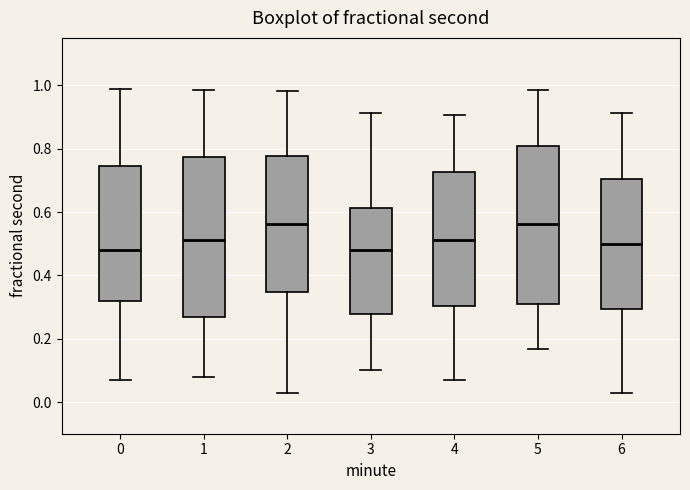

Reading left to right, transcribe this box plot: for each box, give where its median line is, the range the box spans, and where its two whiskers end, as read against the y-axis. The values are not printed on the chart, so give them approximately, as read against the axis.

0: median 0.48, box 0.32 to 0.74, whiskers 0.08 to 0.98
1: median 0.52, box 0.26 to 0.78, whiskers 0.08 to 0.98
2: median 0.56, box 0.34 to 0.78, whiskers 0.02 to 0.98
3: median 0.48, box 0.28 to 0.62, whiskers 0.10 to 0.92
4: median 0.52, box 0.30 to 0.72, whiskers 0.08 to 0.90
5: median 0.56, box 0.32 to 0.80, whiskers 0.16 to 0.98
6: median 0.50, box 0.30 to 0.70, whiskers 0.02 to 0.92